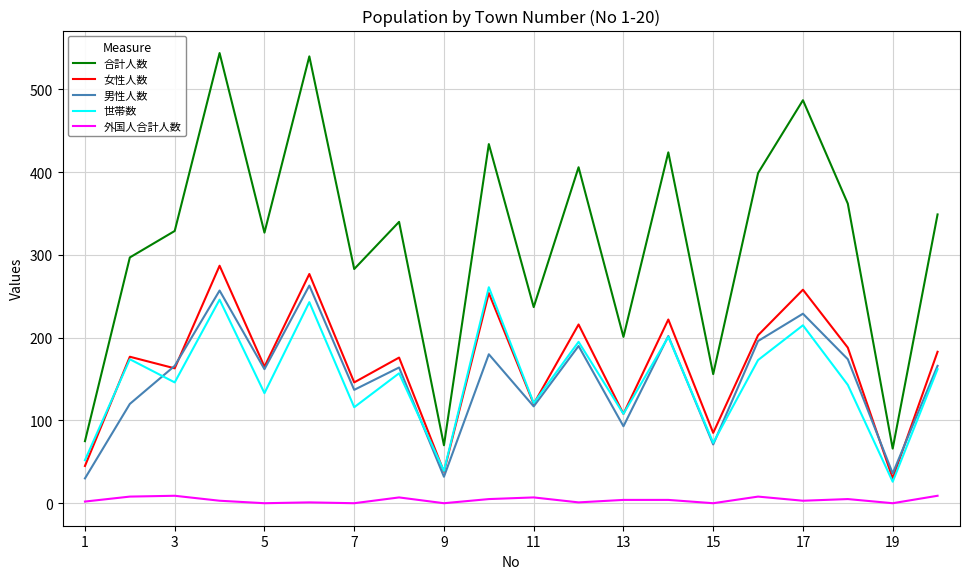

True or false: 世帯数 has more than 2 interior local peaks.

True